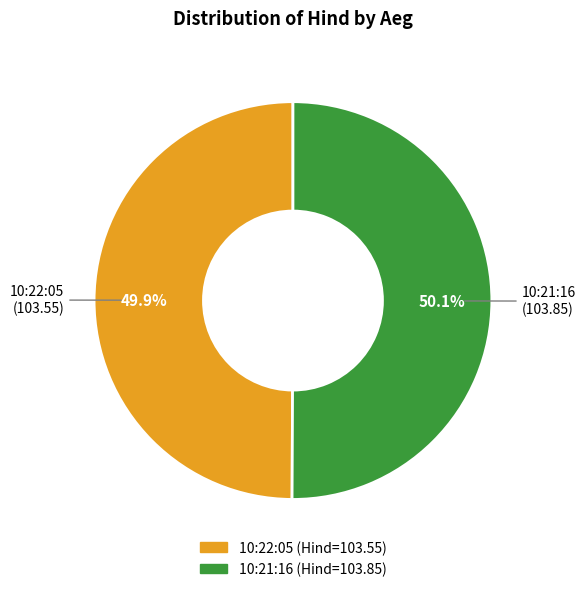

Approximately how many times larger is the value at 10:21:16 compared to 10:22:05?

1.0